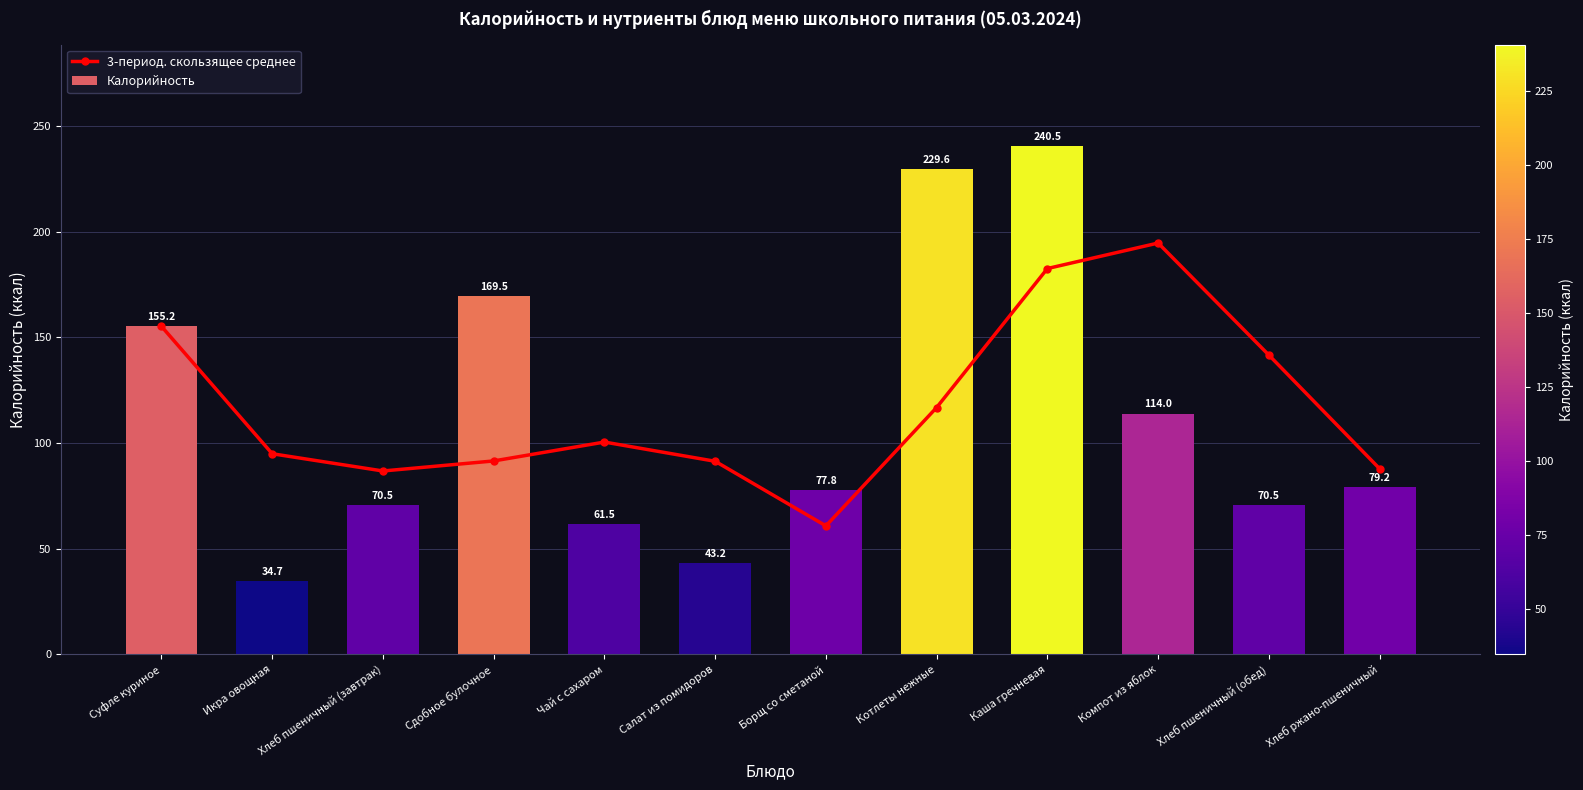

Which series has the largest total across all categories?

3-период. скользящее среднее